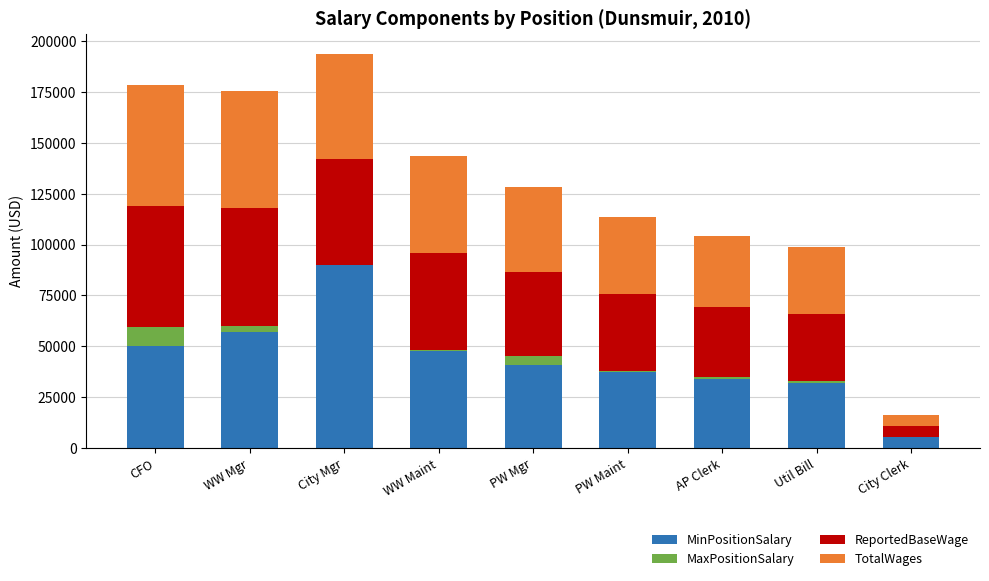

What is the highest value of the MinPositionSalary series?

90000